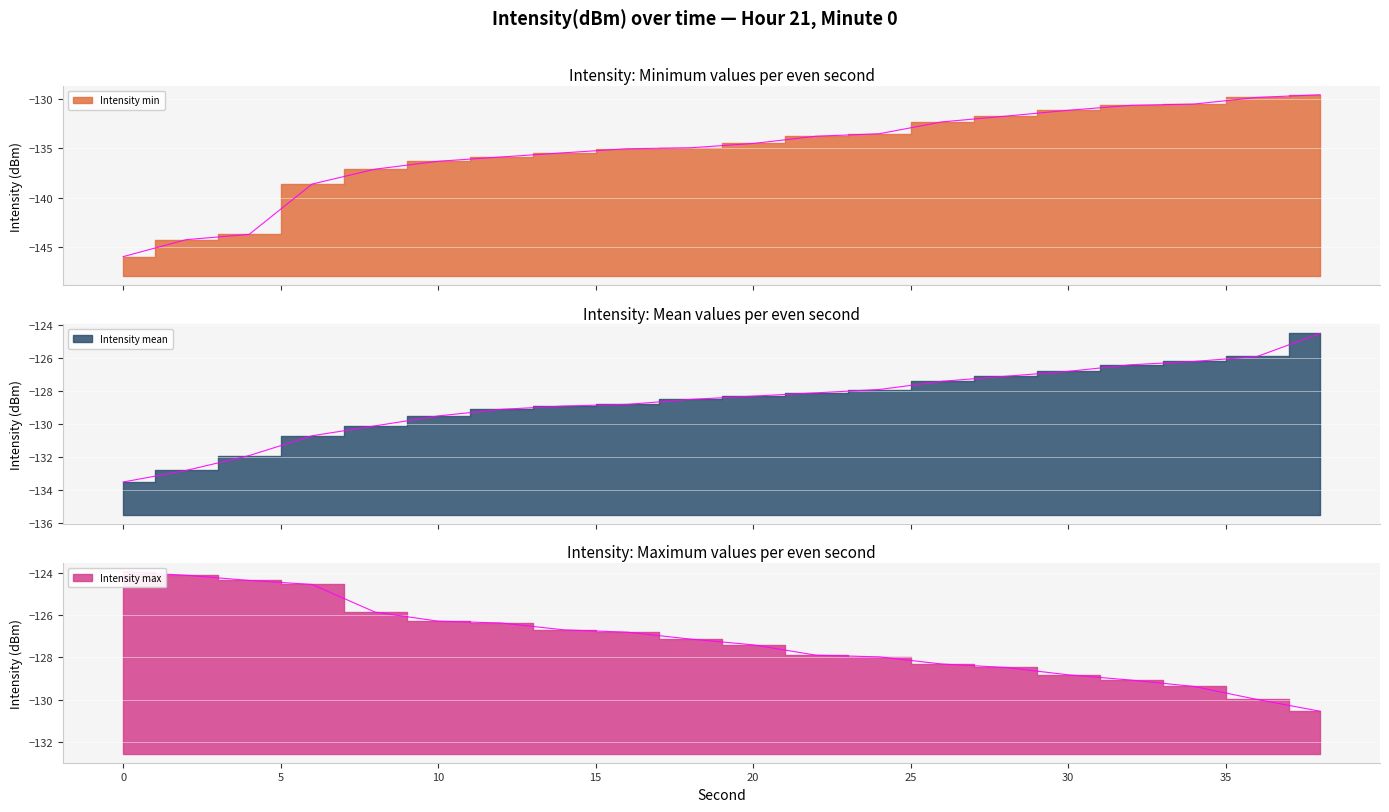

Where do intensity_mean and intensity_max first cross each other?

22 and 24